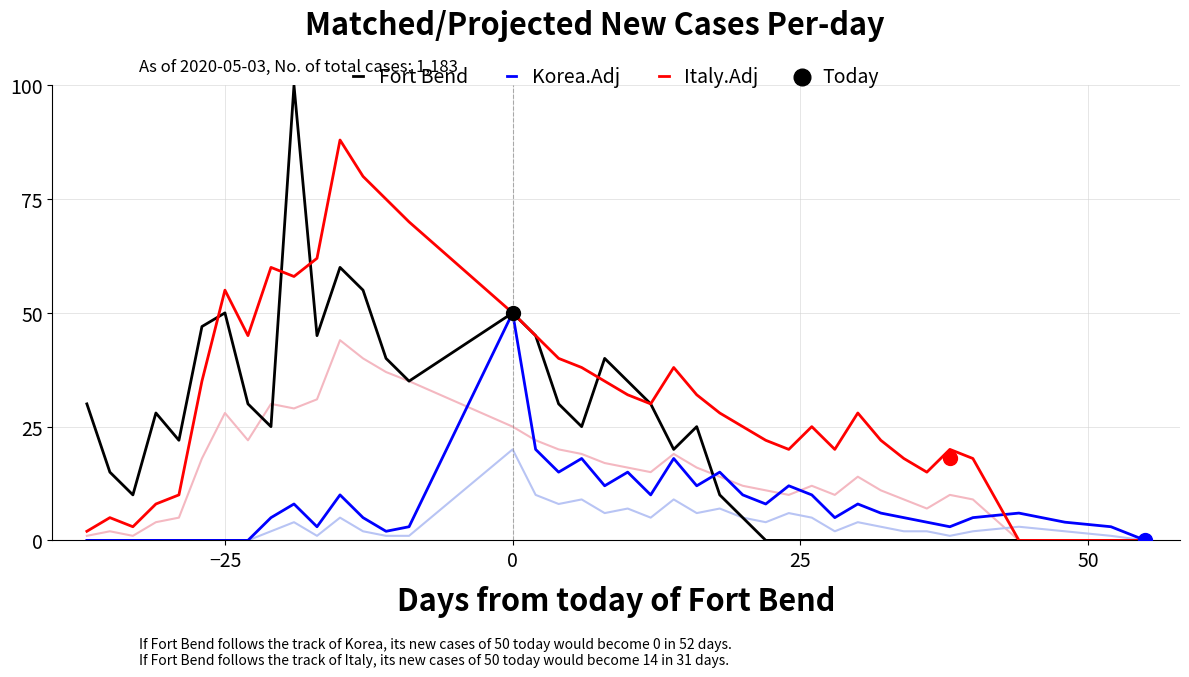

What is the maximum value for Korea.Adj?

50